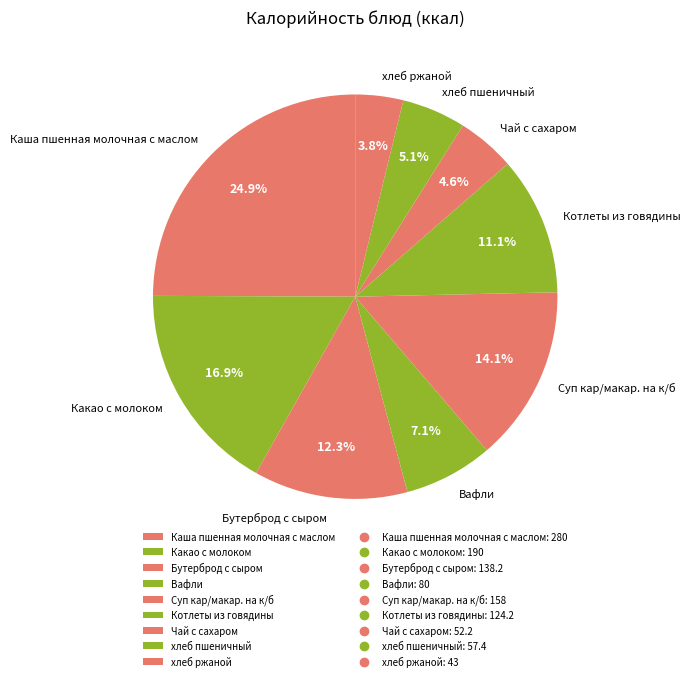

What percentage do Каша пшенная молочная с маслом and хлеб пшеничный together represent?

30.0%